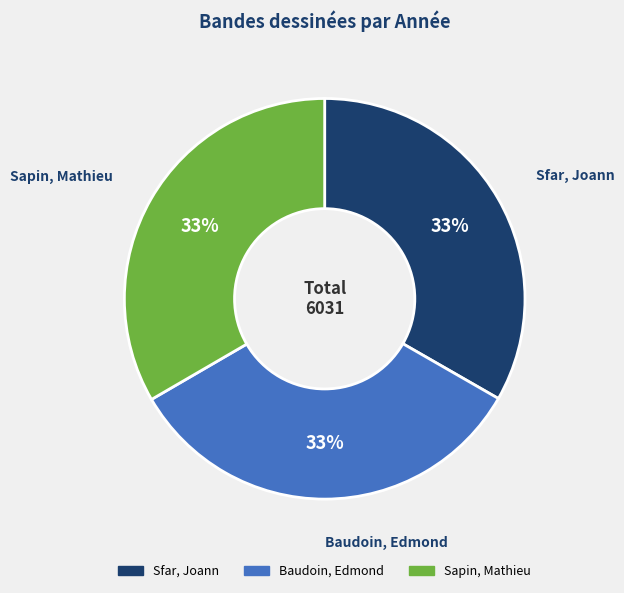

True or false: Baudoin, Edmond accounts for 33% of the total.

True